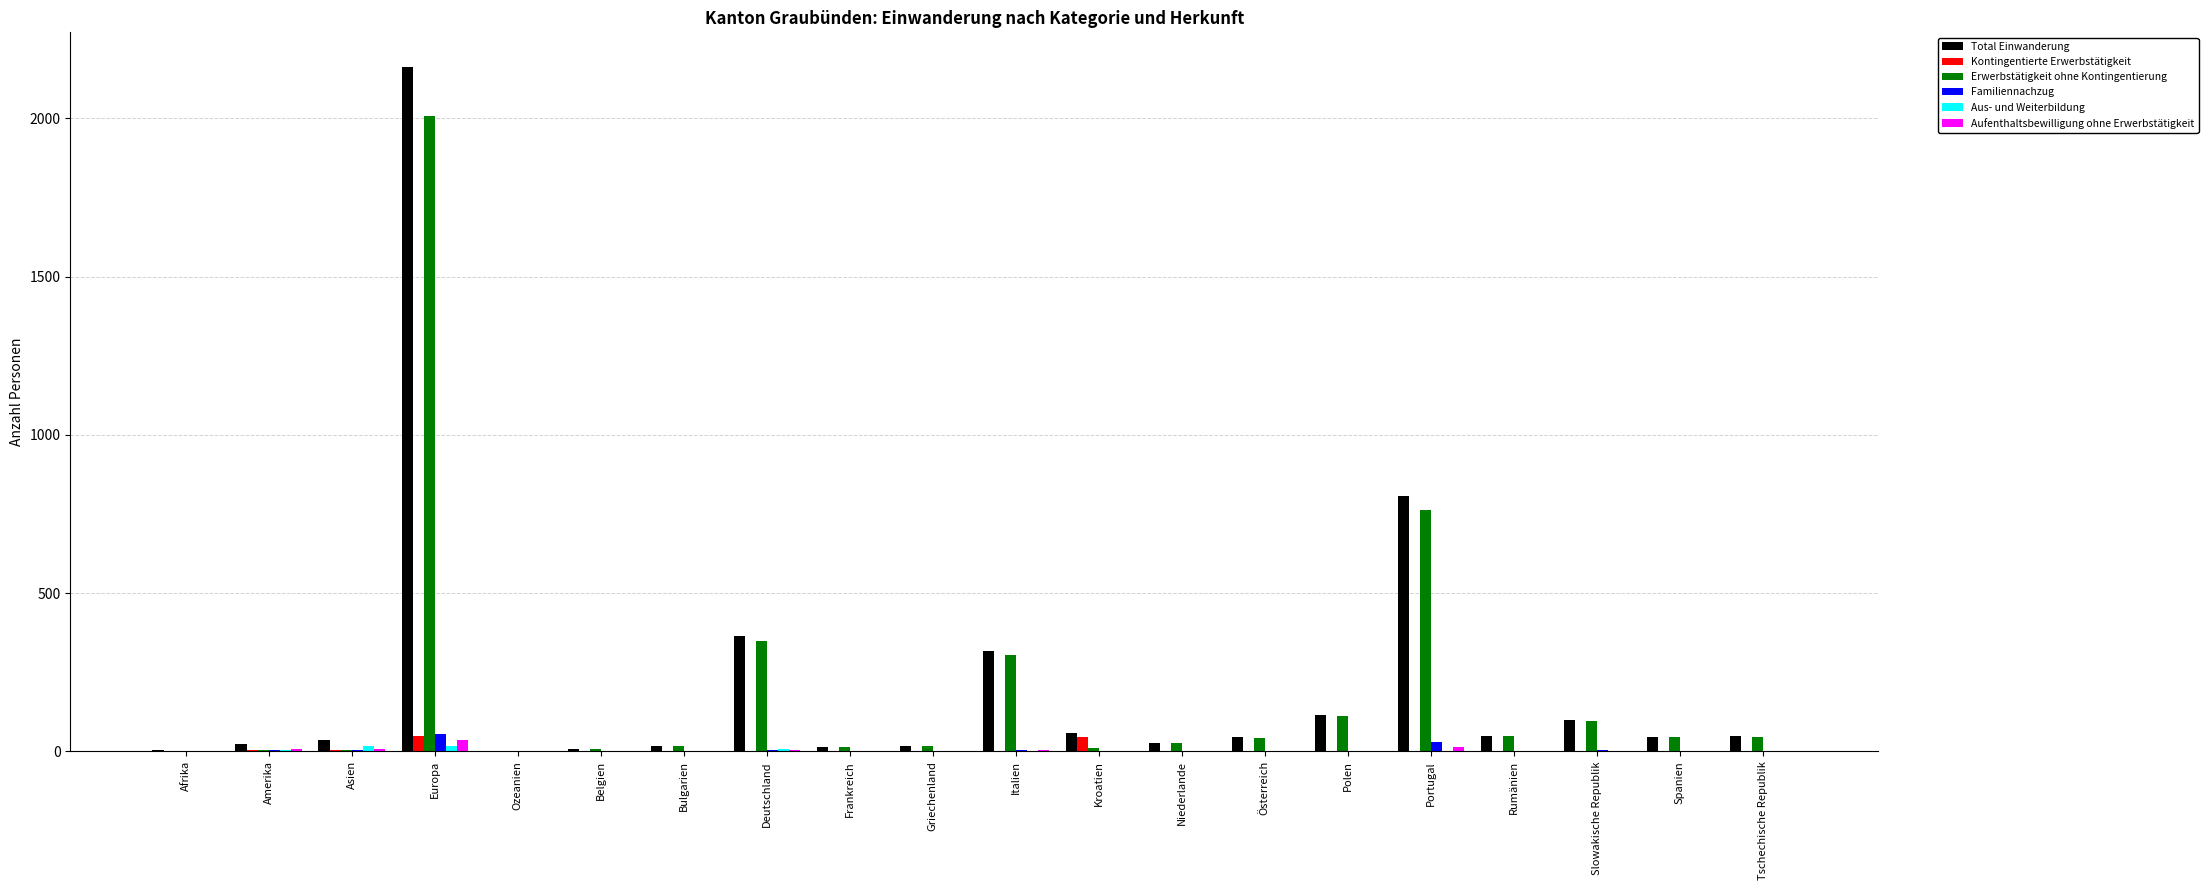

Is it true that Total Einwanderung equals 317 at Italien?

True